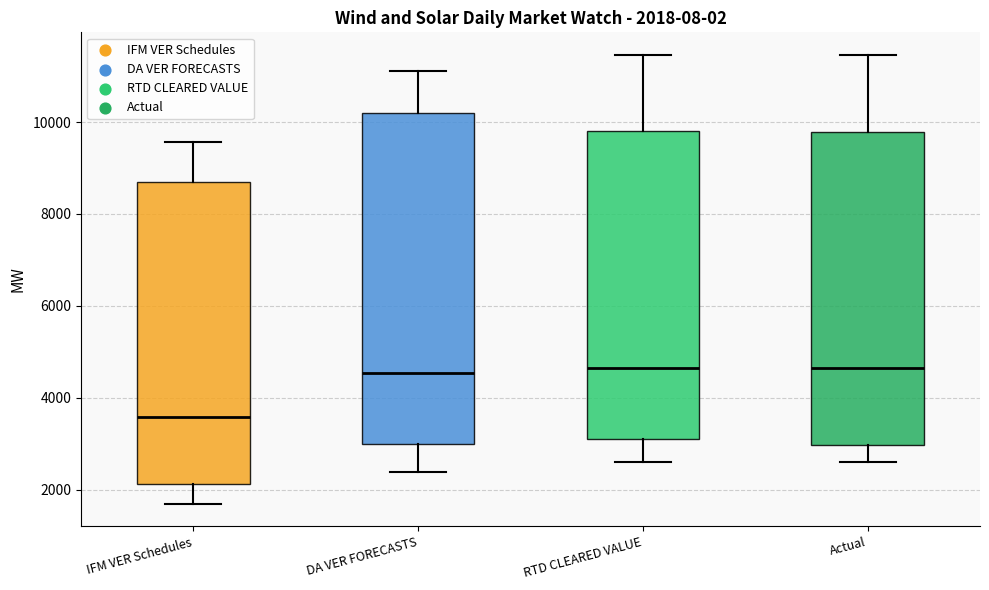

Comparing the boxes themselves (not the whiskers), which one is the tallest?

DA VER FORECASTS